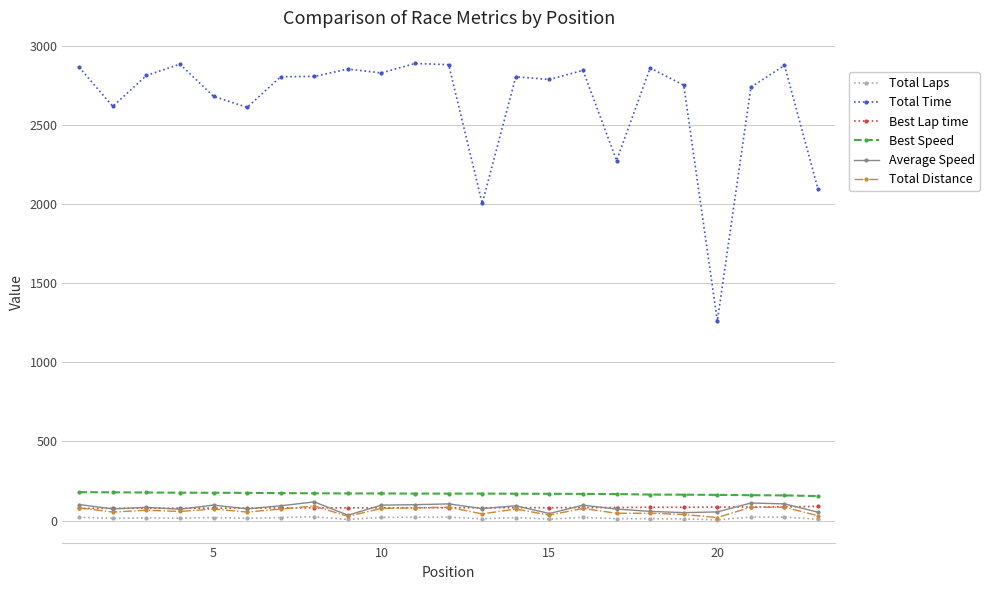

Which series has the widest spread of values?

Total Time